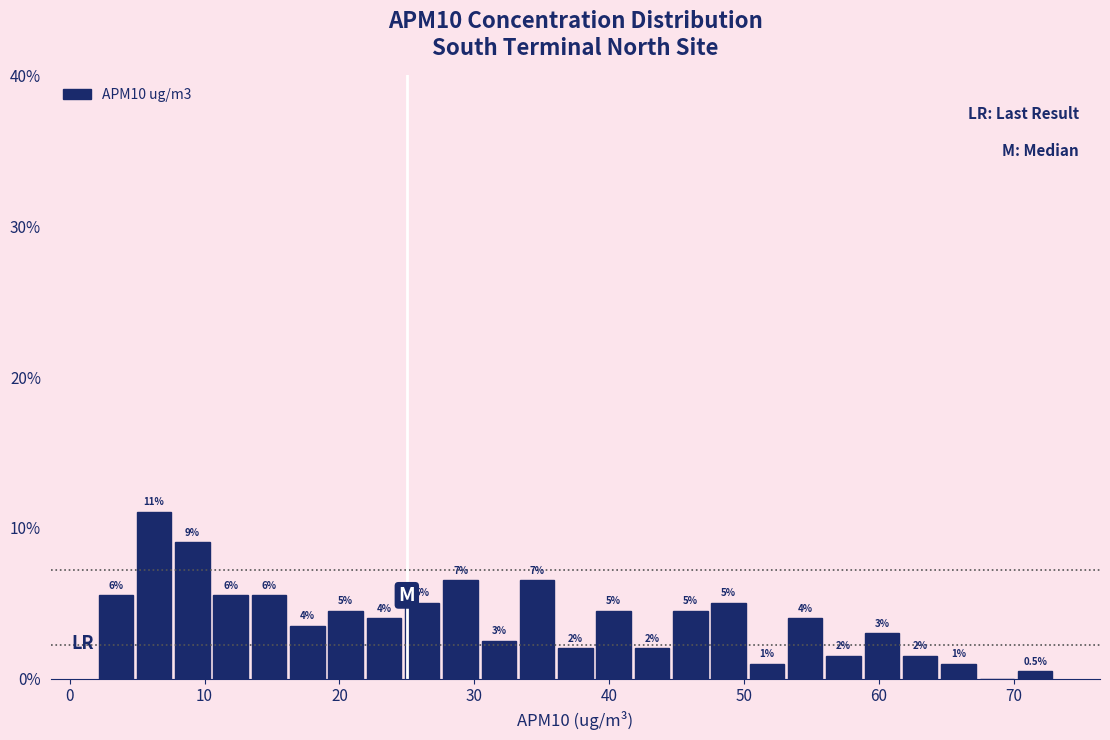

Read against the x-axis, roughly where is the centre of the tallest bar?

6